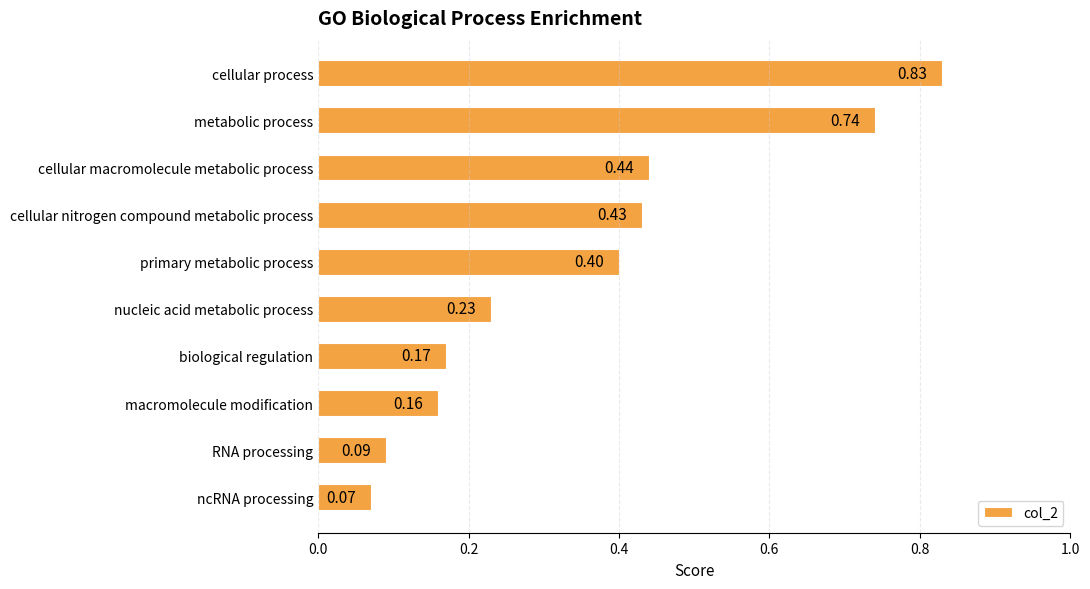

Between cellular process and primary metabolic process, which is larger?

cellular process